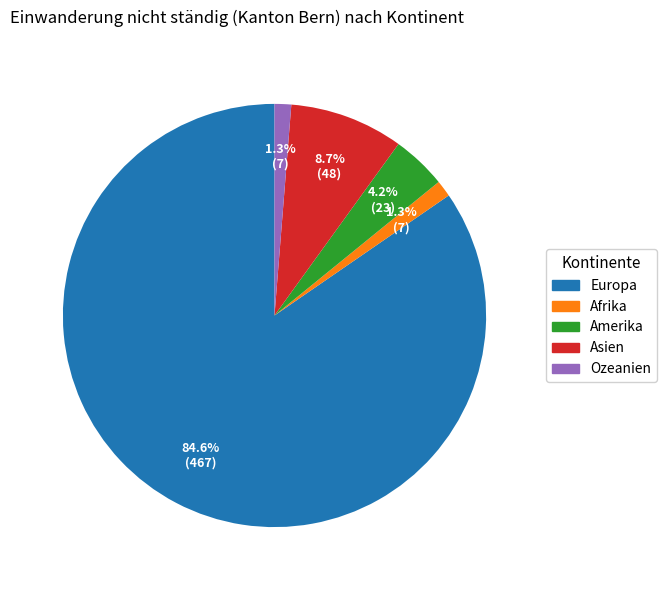

How many slices are in this pie chart?

5